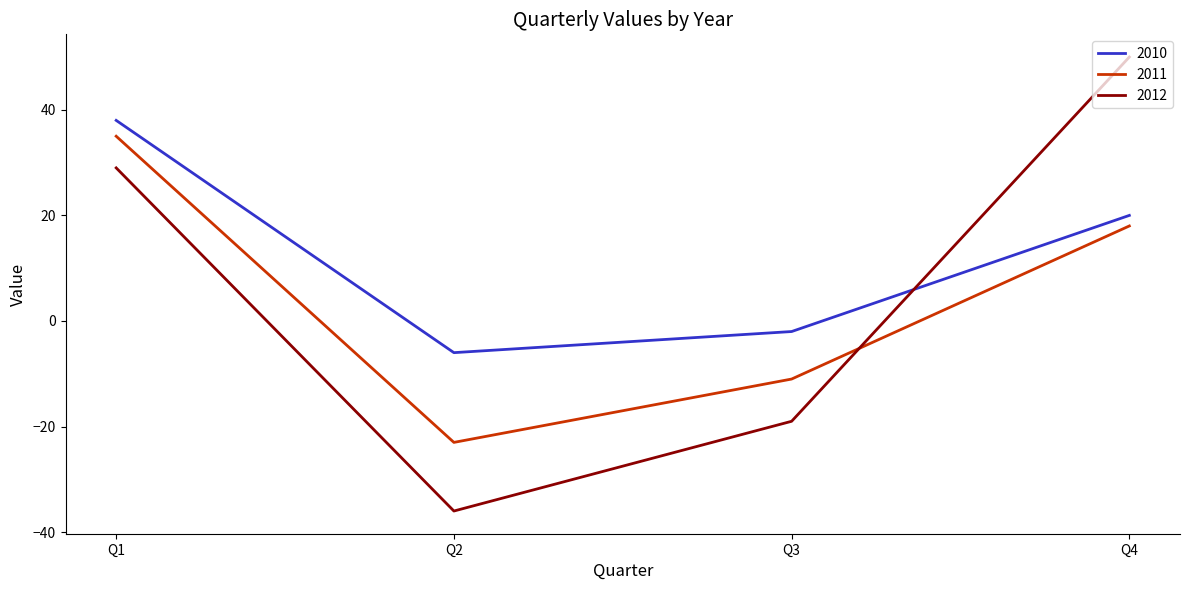

At which label is 2010 closest to 16?

Q4